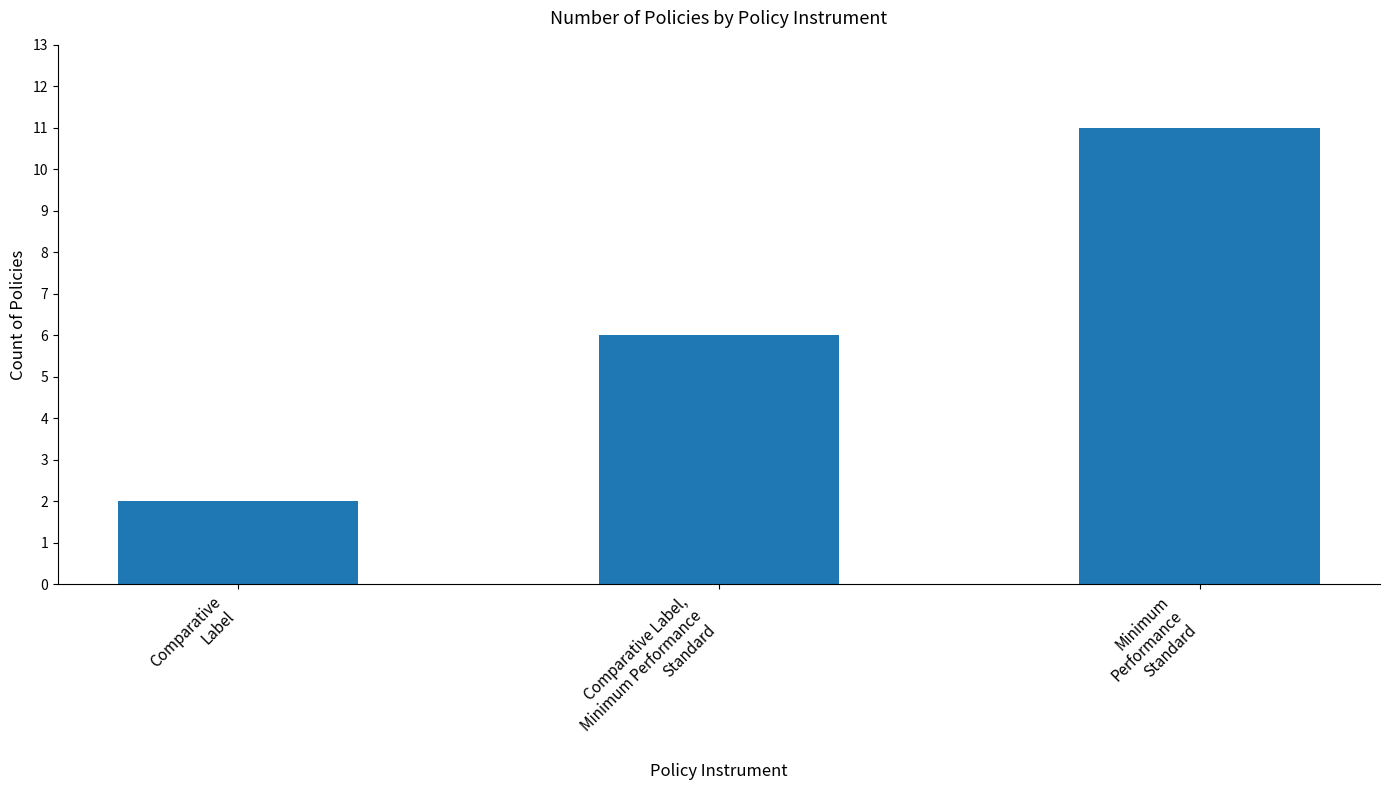

What is the sum of all values?

19